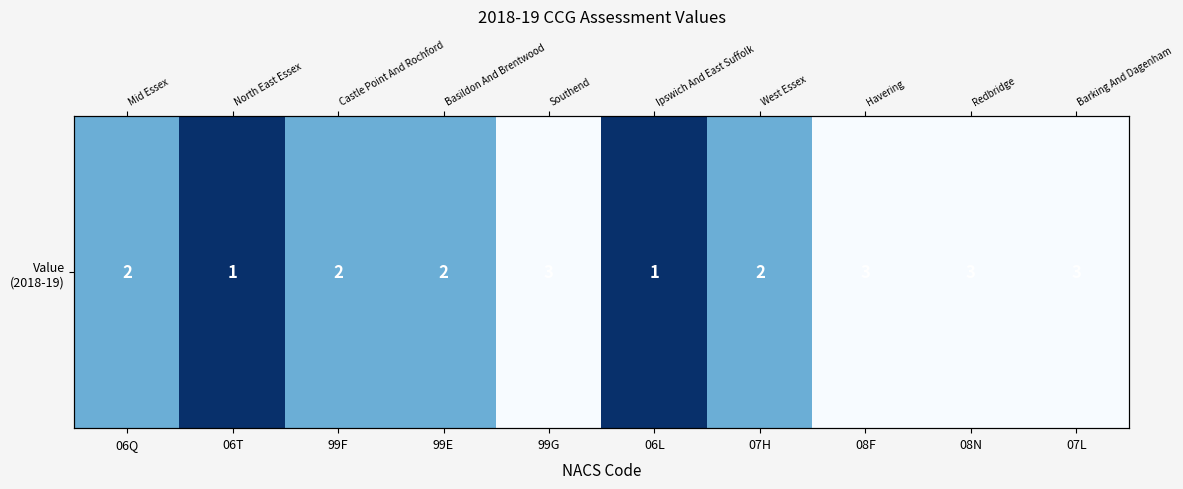

Is it true that the value at 99E is 2?

True